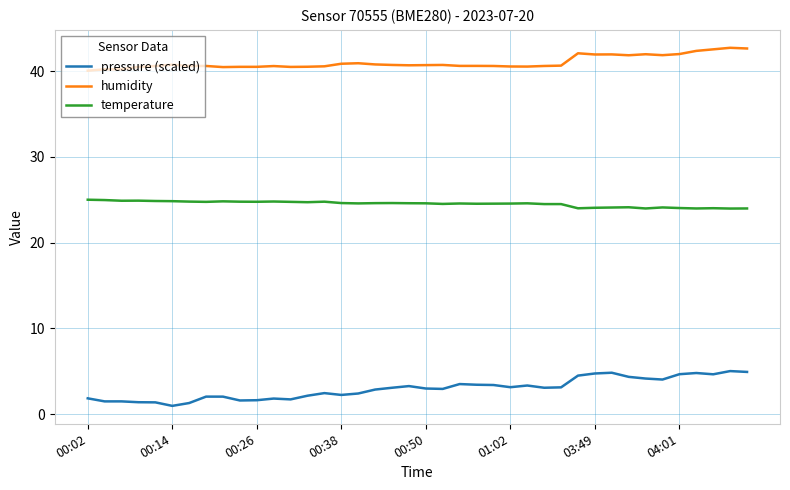

What is the difference between the maximum and minimum values in the humidity series?

2.7